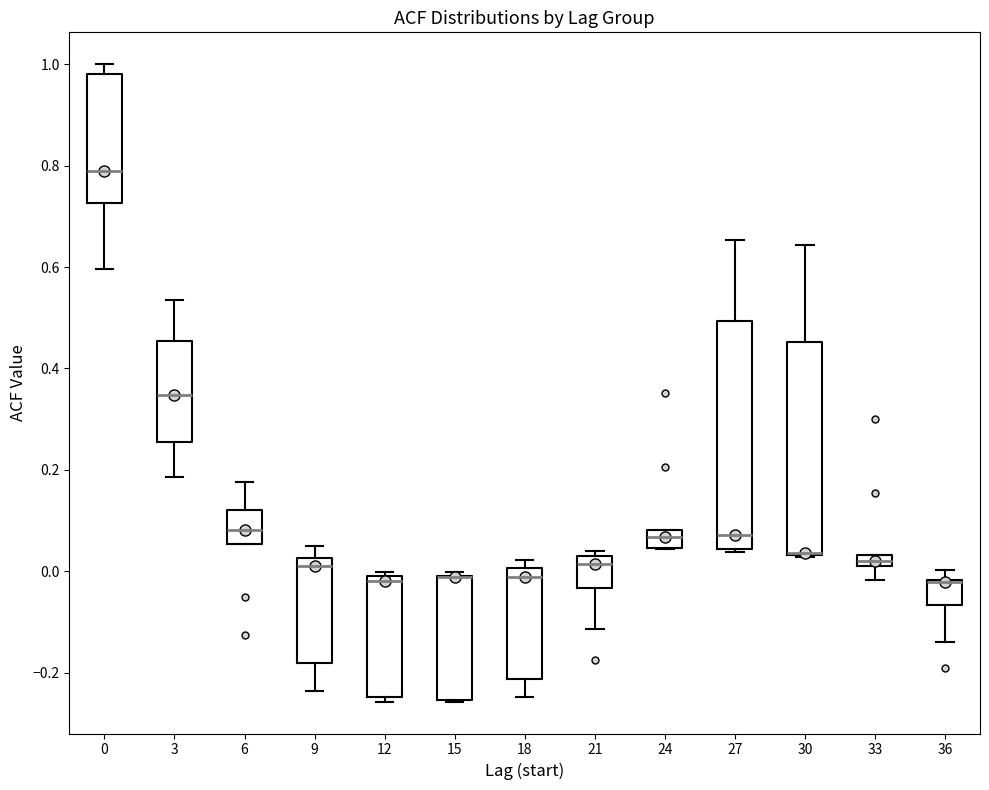

Which box is the tallest, from its lower edge to its upper edge?

27